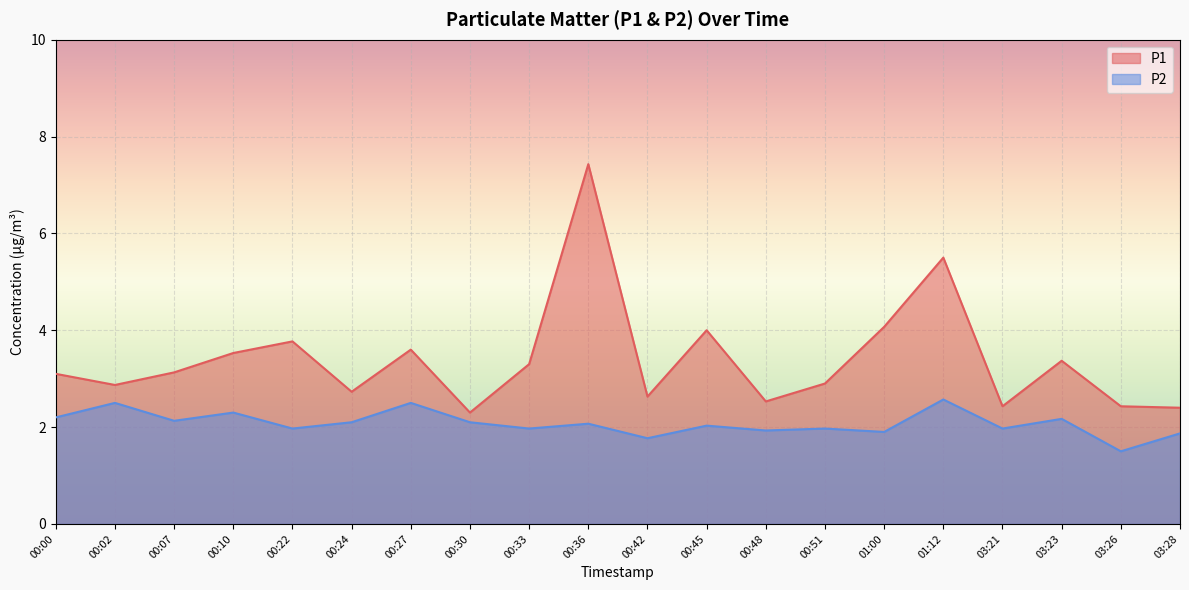

How many data points does each series have?

20